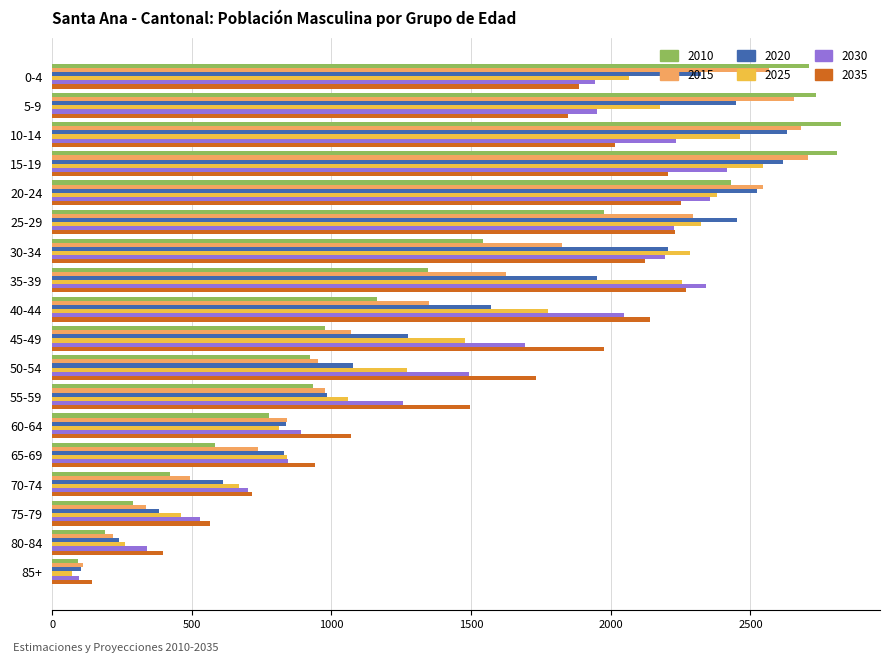

Which series has the widest spread of values?

2010